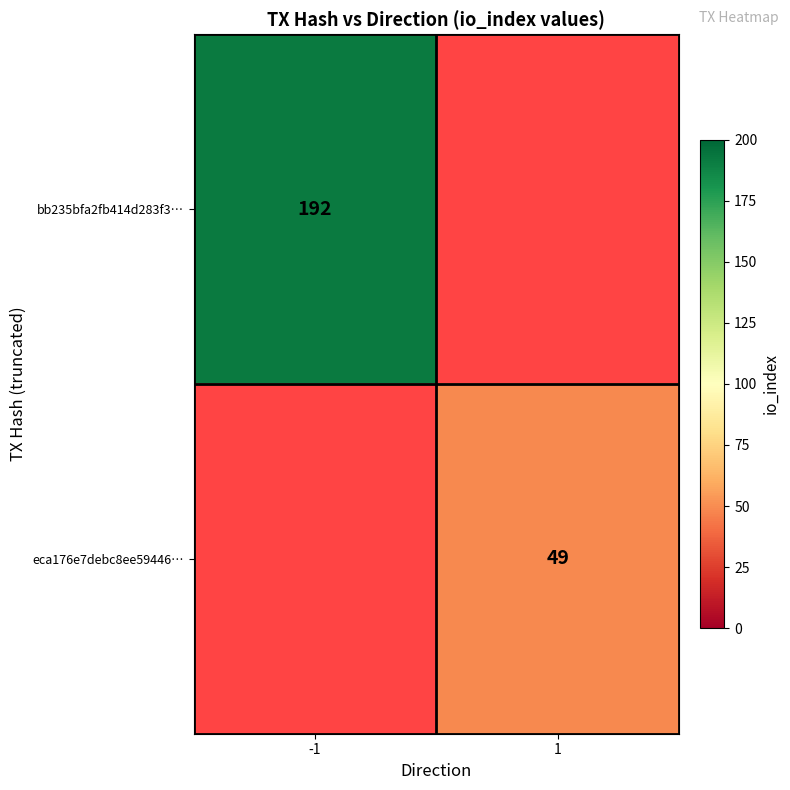

True or false: bb235bfa2fb414d283f3… has a value of 309 at -1.

False